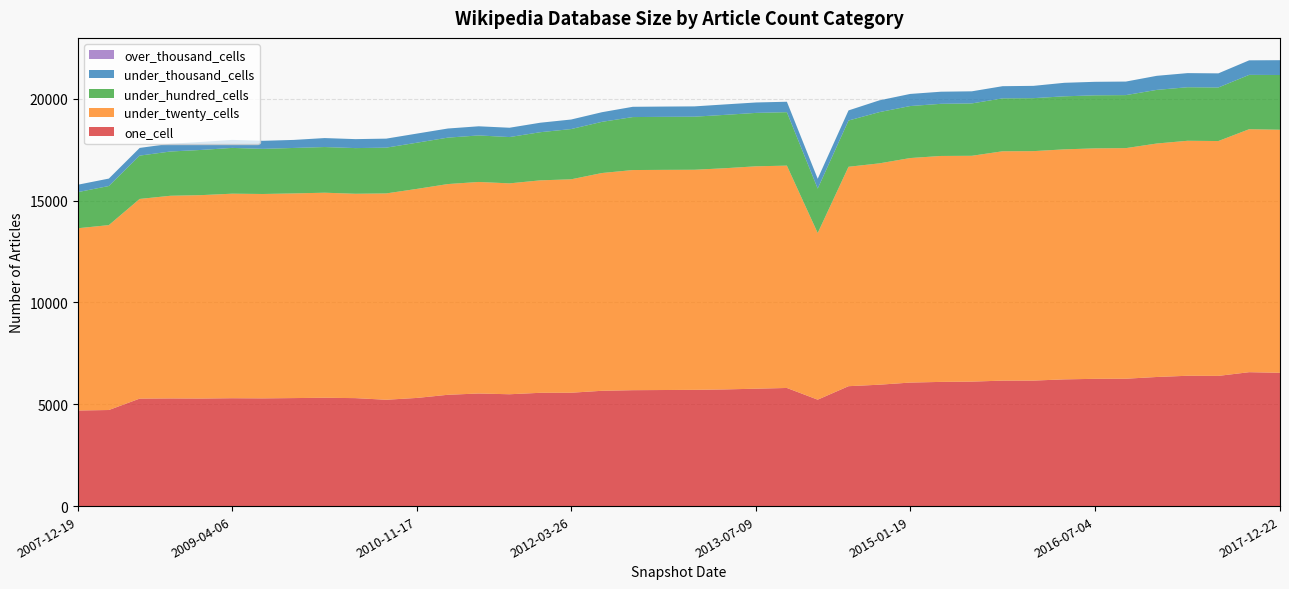

Reading left to right, transcribe all the data shown in this chart.

one_cell: 4695	4719	5279	5288	5283	5298	5291	5305	5320	5303	5223	5313	5467	5530	5493	5564	5568	5663	5693	5701	5709	5731	5766	5802	5227	5889	5962	6067	6100	6114	6162	6164	6224	6251	6256	6341	6401	6395	6577	6547
under_twenty_cells: 8952	9082	9807	9954	9990	10046	10038	10052	10072	10037	10134	10267	10350	10390	10358	10435	10482	10696	10812	10813	10810	10864	10923	10920	8184	10777	10871	11027	11097	11091	11265	11270	11297	11319	11326	11467	11542	11535	11934	11938
under_hundred_cells: 1776	1920	2128	2174	2220	2248	2217	2233	2243	2243	2248	2269	2280	2285	2274	2365	2468	2514	2602	2604	2607	2621	2623	2625	2183	2271	2517	2554	2561	2572	2599	2602	2605	2605	2604	2634	2629	2630	2669	2688
under_thousand_cells: 363	365	378	382	393	395	395	395	441	441	443	448	448	449	458	466	469	473	505	505	506	513	512	513	484	497	578	595	595	595	598	604	664	664	665	691	694	694	714	728
over_thousand_cells: 0	0	0	0	0	0	0	0	0	0	0	0	0	0	0	0	0	0	0	0	0	0	0	0	0	0	0	0	0	0	0	0	0	0	0	0	0	0	0	0